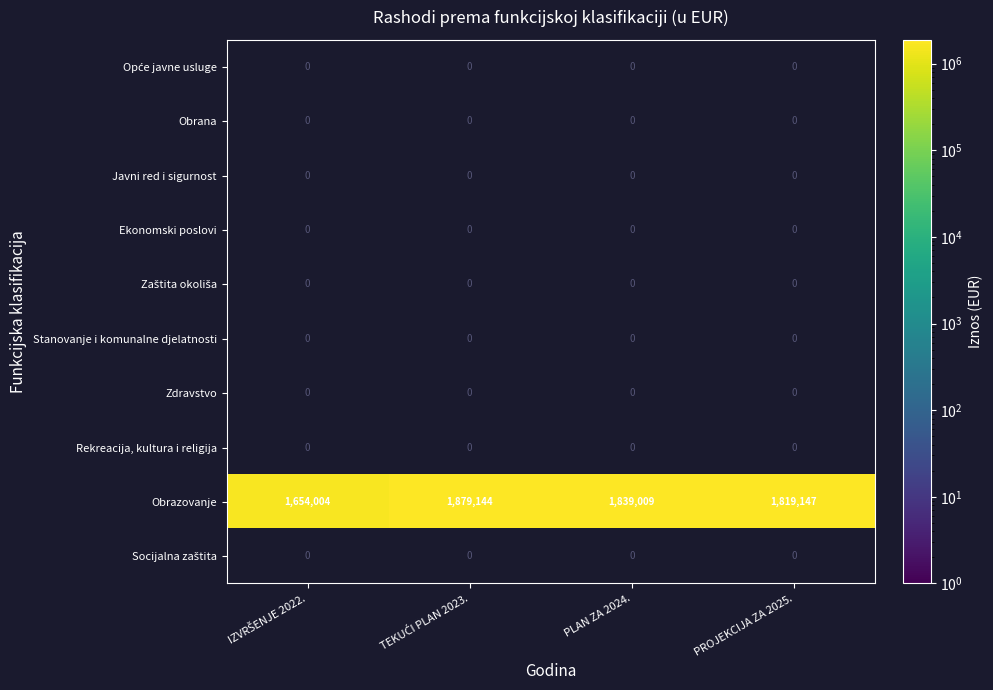

Between PLAN ZA 2024. and PROJEKCIJA ZA 2025., which series saw the biggest shift?

Obrazovanje